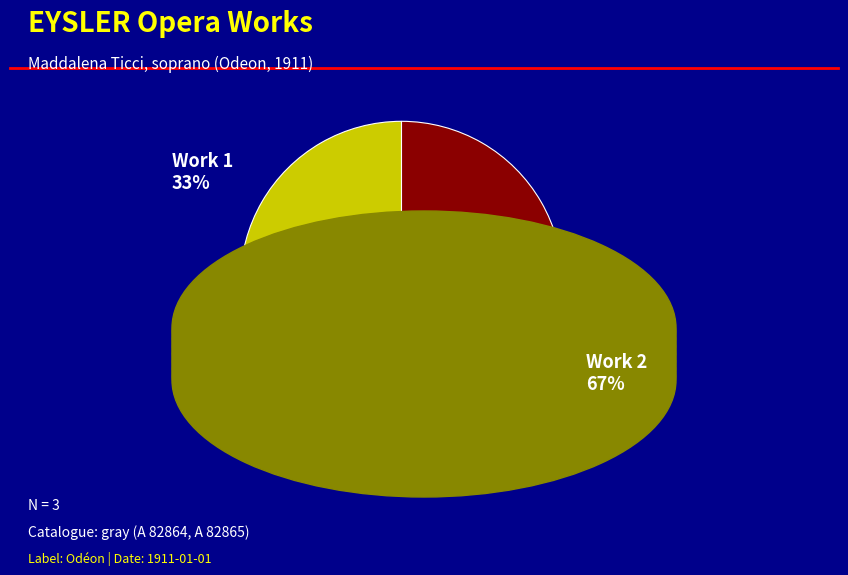

Is there a majority slice in this chart?

Yes